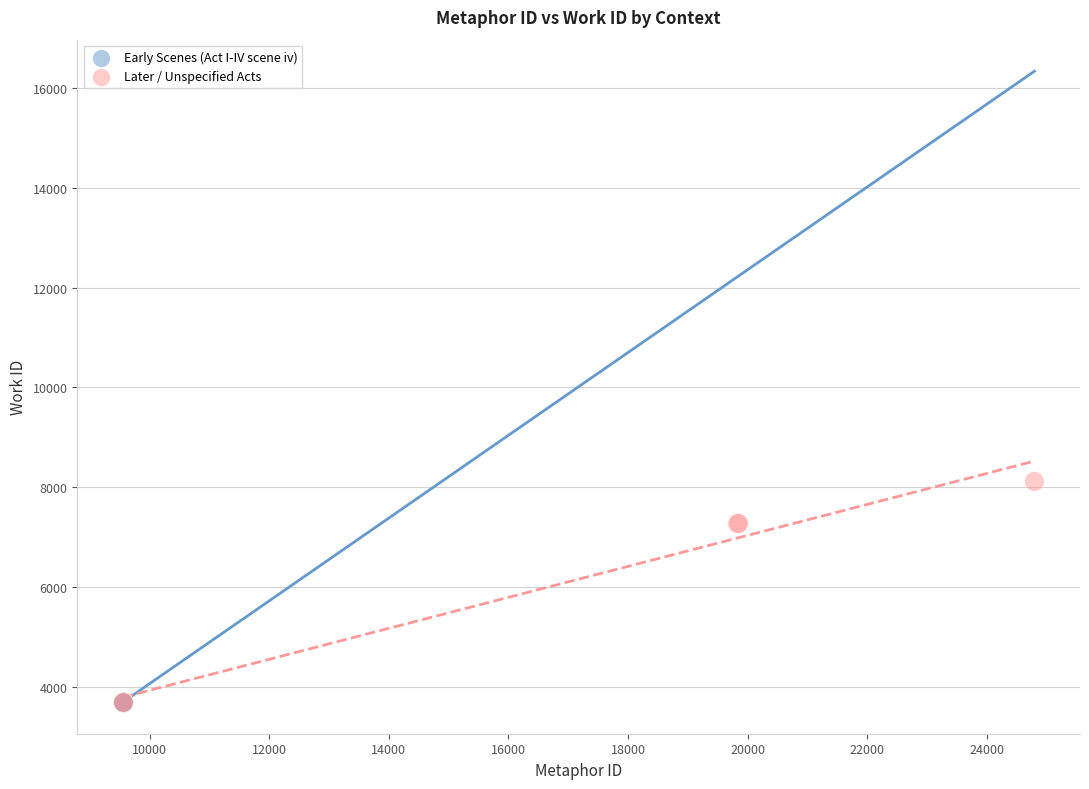

Which series contains the highest Y value?

Later / Unspecified Acts